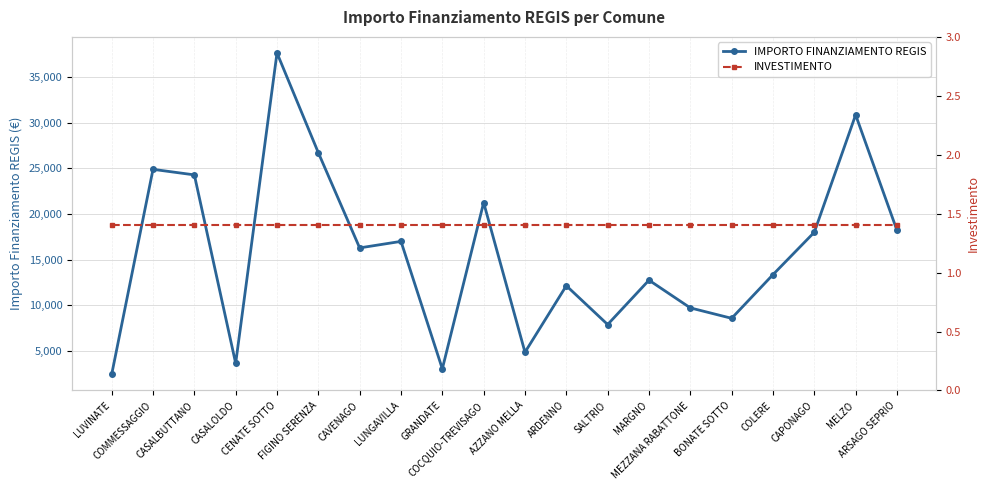

How many lines are shown in the chart?

2